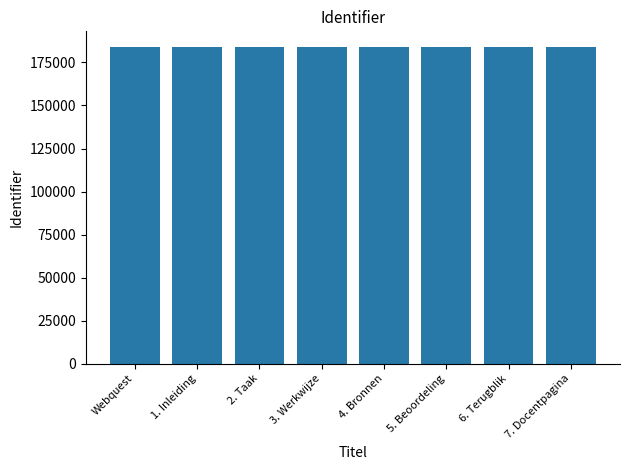

What position from the right is 3. Werkwijze?

5